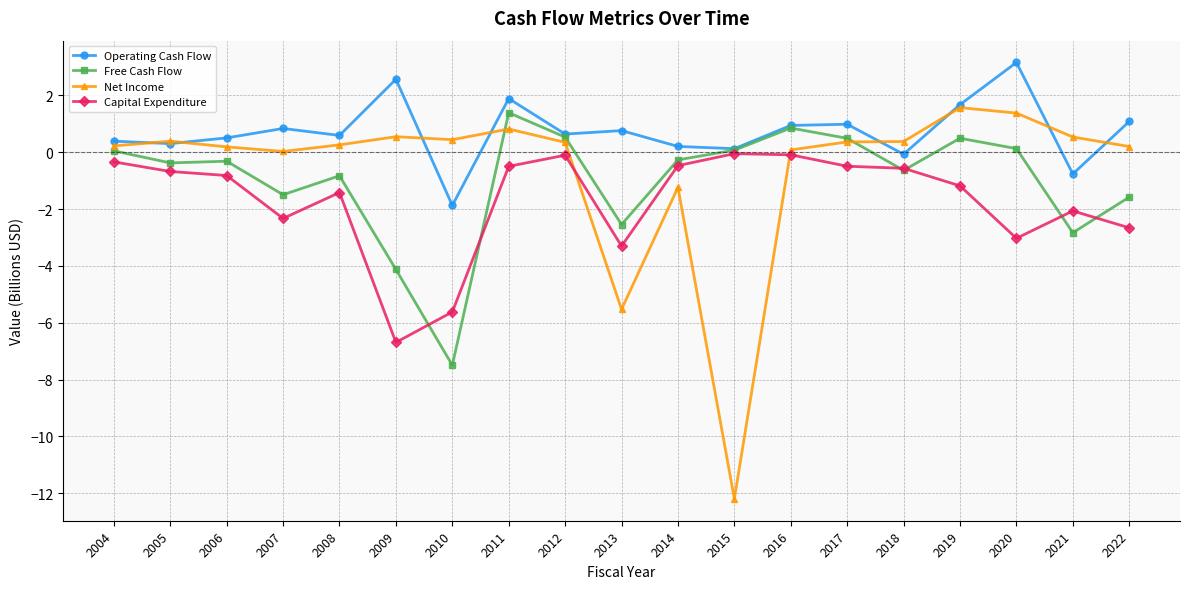

Is the value of Net Income at 2020 greater than the value of Free Cash Flow at 2009?

Yes